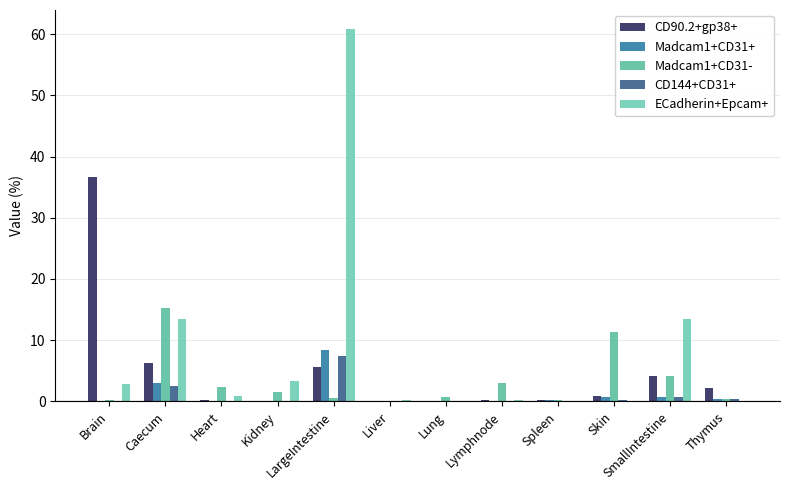

Which category has the lowest value in the CD144+CD31+ series?

Kidney